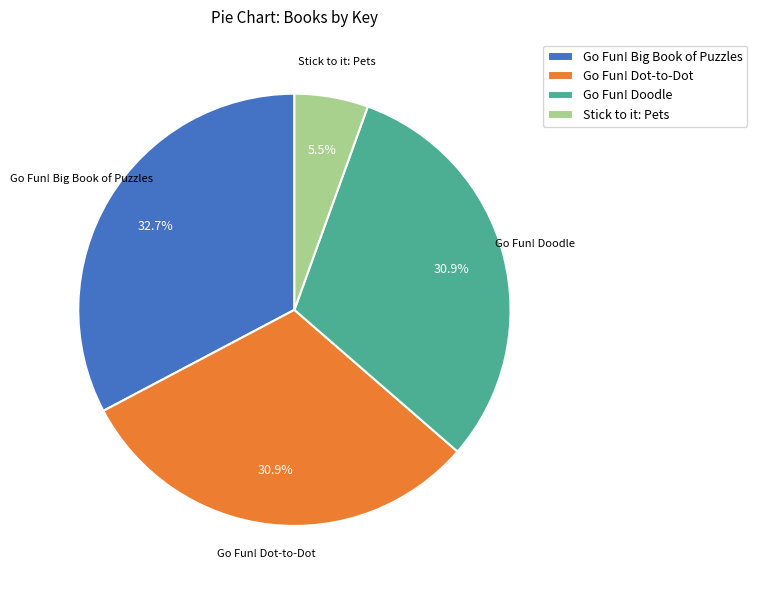

Do Go Fun! Dot-to-Dot and Go Fun! Big Book of Puzzles together represent more than half of the pie?

Yes